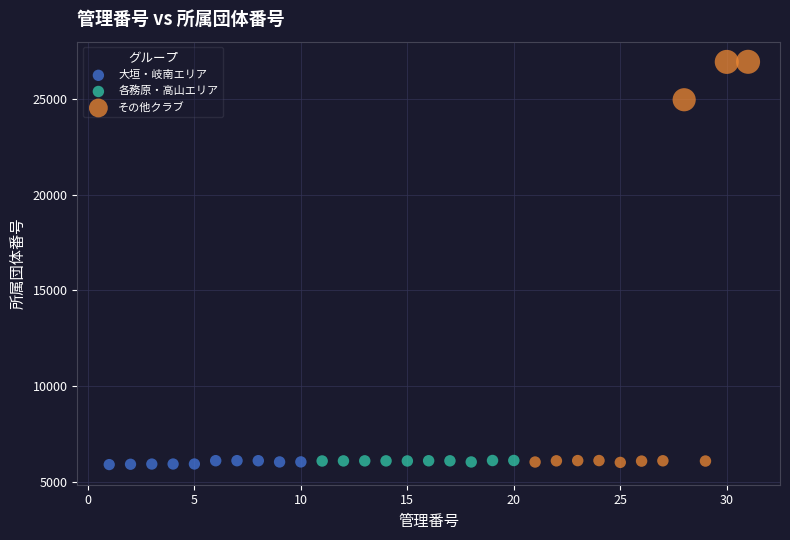

Which series contains the highest Y value?

その他クラブ